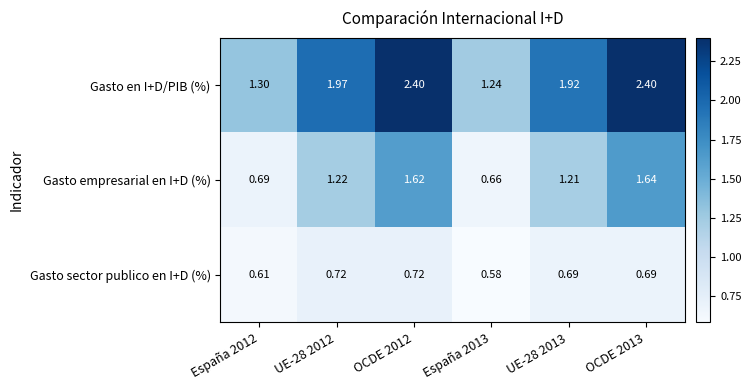

List the series in order of their peak value, lowest first.

Gasto sector publico en I+D (%), Gasto empresarial en I+D (%), Gasto en I+D/PIB (%)